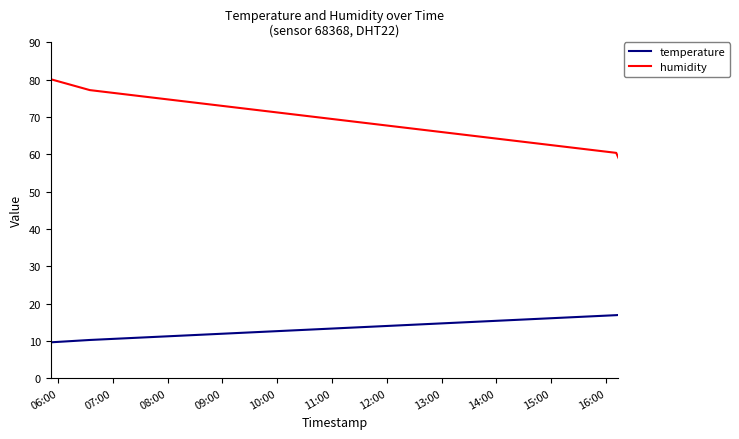

True or false: temperature and humidity intersect in this chart.

False